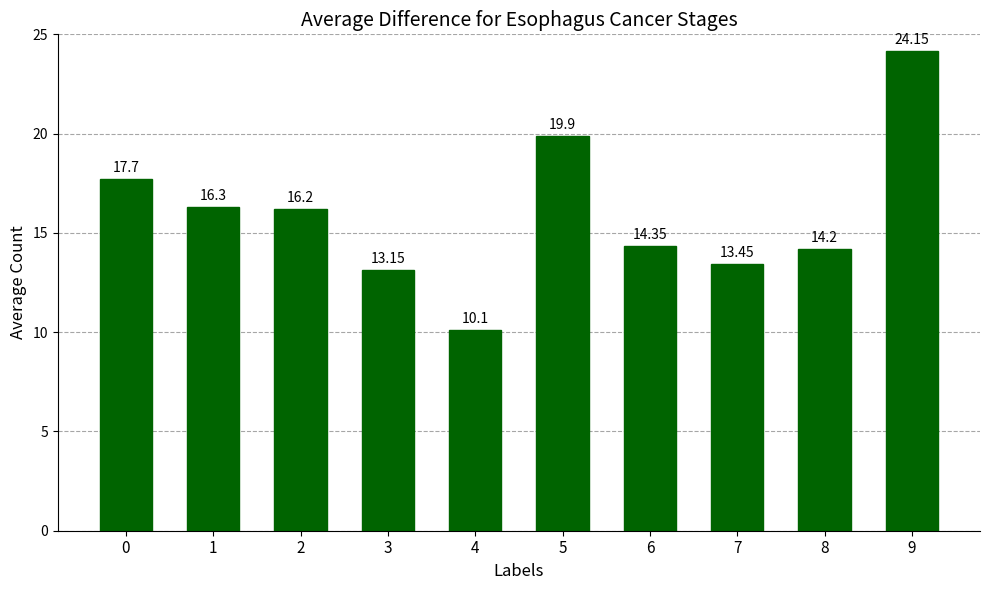

Are the bars horizontal?

No